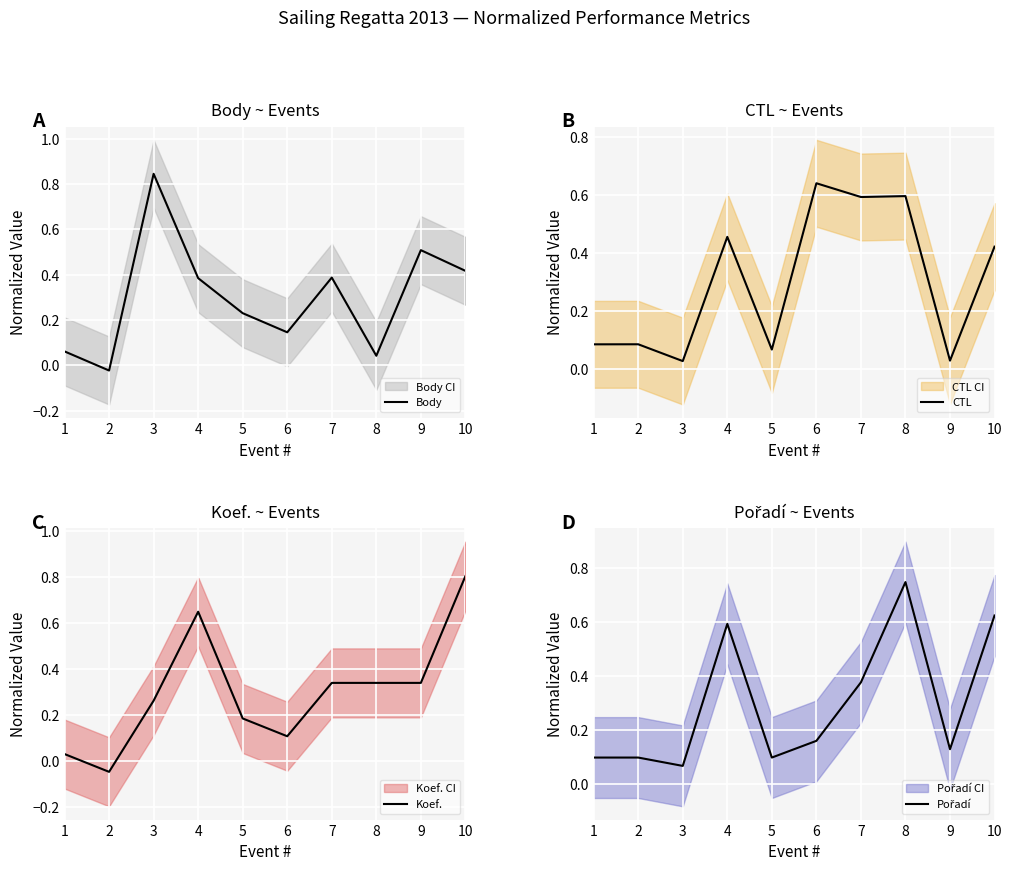

The Body series shows 1.3 at 3. True or false?

False